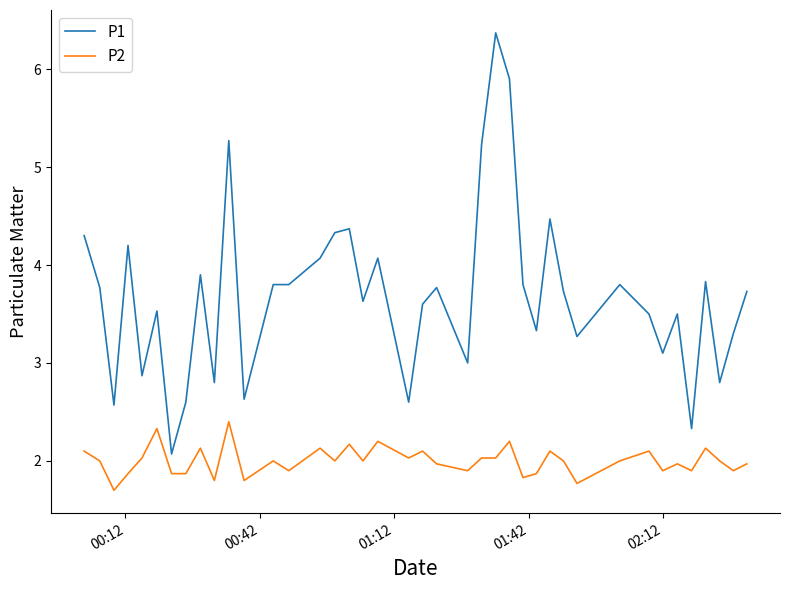

What is the minimum value shown in the chart?

1.7